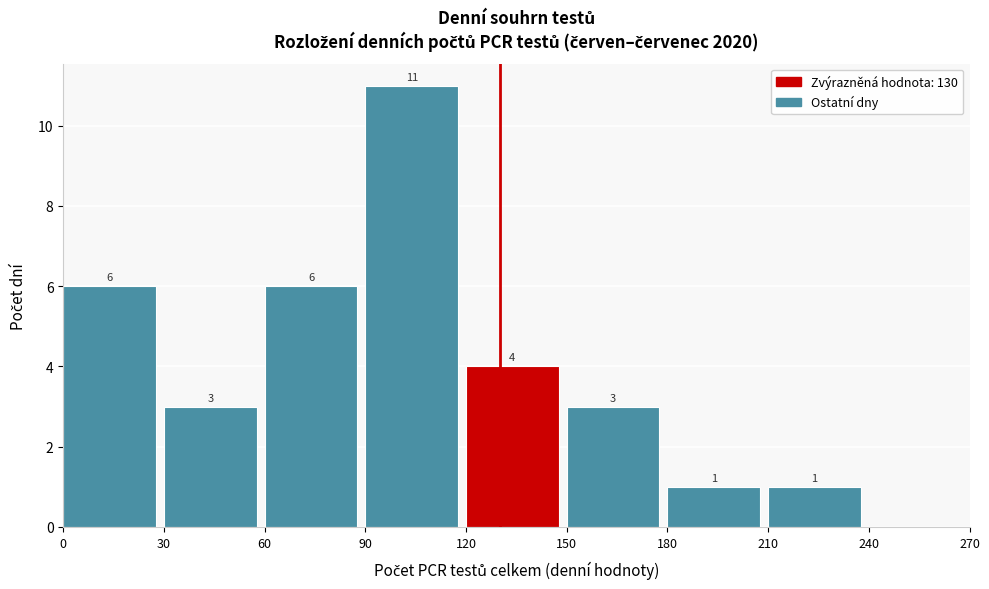

Over which range of the x-axis is the bar tallest?

90 to 120